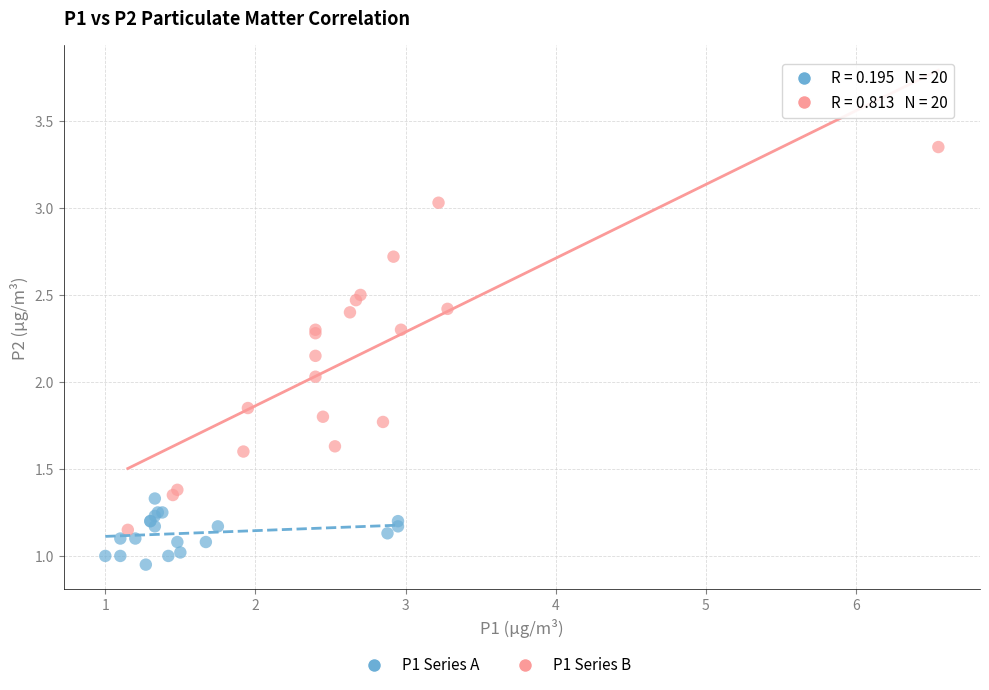

Which series contains the highest Y value?

P1 Series B